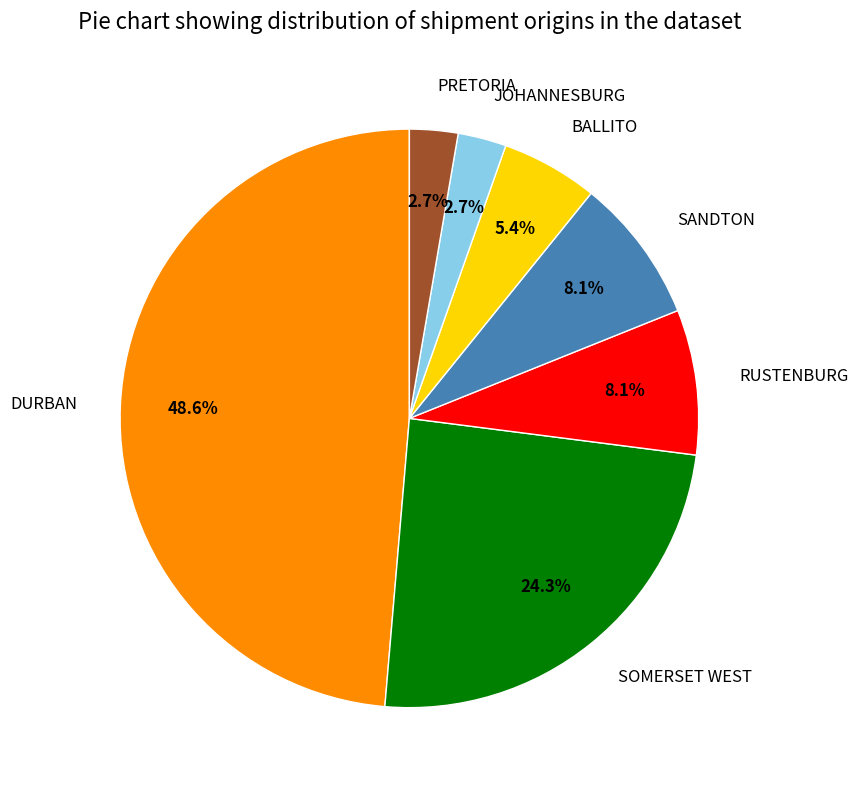

Which slice is the largest?

DURBAN